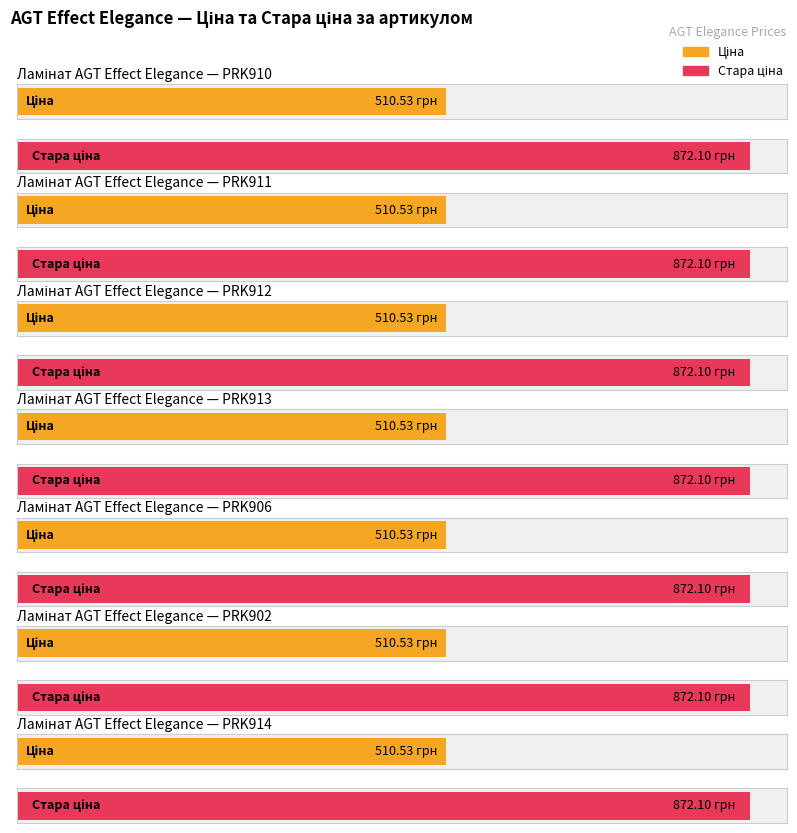

Which has a higher value, PRK910 or PRK912?

PRK910